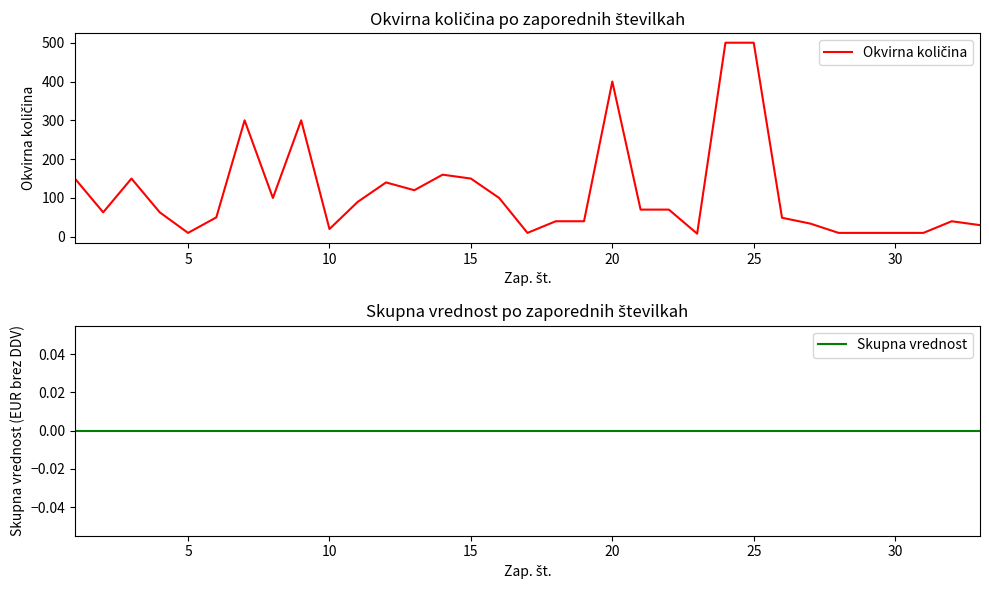

How many categories are shown in the chart?

33